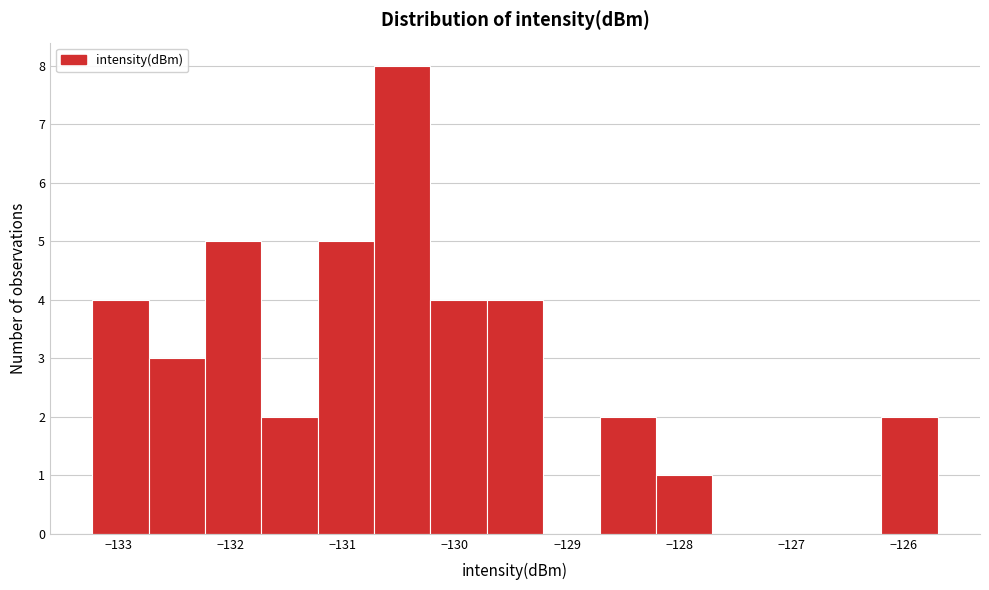

Reading left to right, transcribe this chart: for each bar, give the range it covers on the x-axis and its height. Neither the bar edges nor the heights are printed on the chart, so give them approximately, as read against the axes.

-133.2 to -132.7: 4
-132.7 to -132.2: 3
-132.2 to -131.7: 5
-131.7 to -131.2: 2
-131.2 to -130.7: 5
-130.7 to -130.2: 8
-130.2 to -129.7: 4
-129.7 to -129.2: 4
-129.2 to -128.7: 0
-128.7 to -128.2: 2
-128.2 to -127.7: 1
-127.7 to -127.2: 0
-127.2 to -126.7: 0
-126.7 to -126.2: 0
-126.2 to -125.7: 2